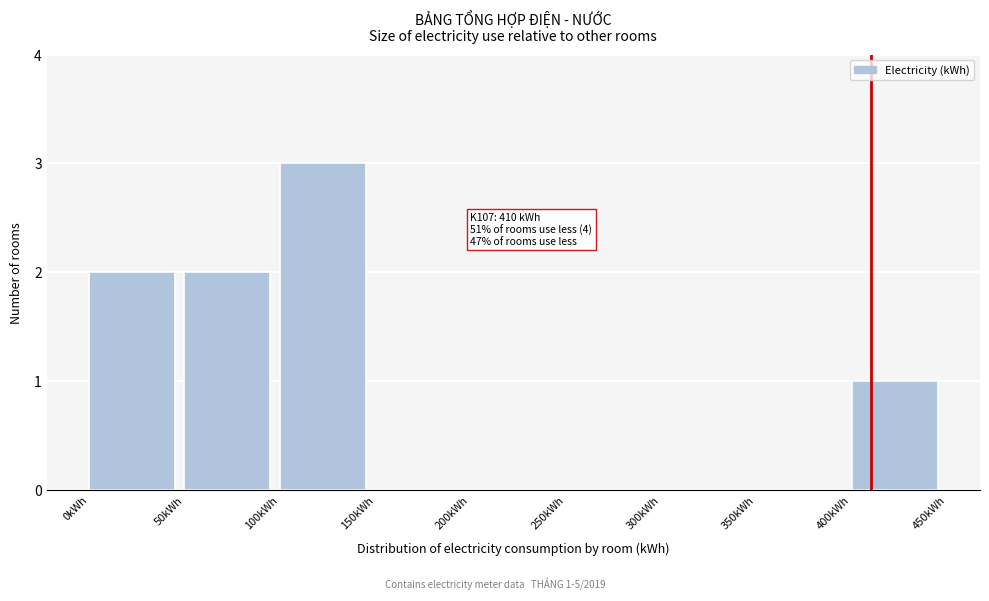

Which range on the x-axis has the tallest bar?

100 to 150